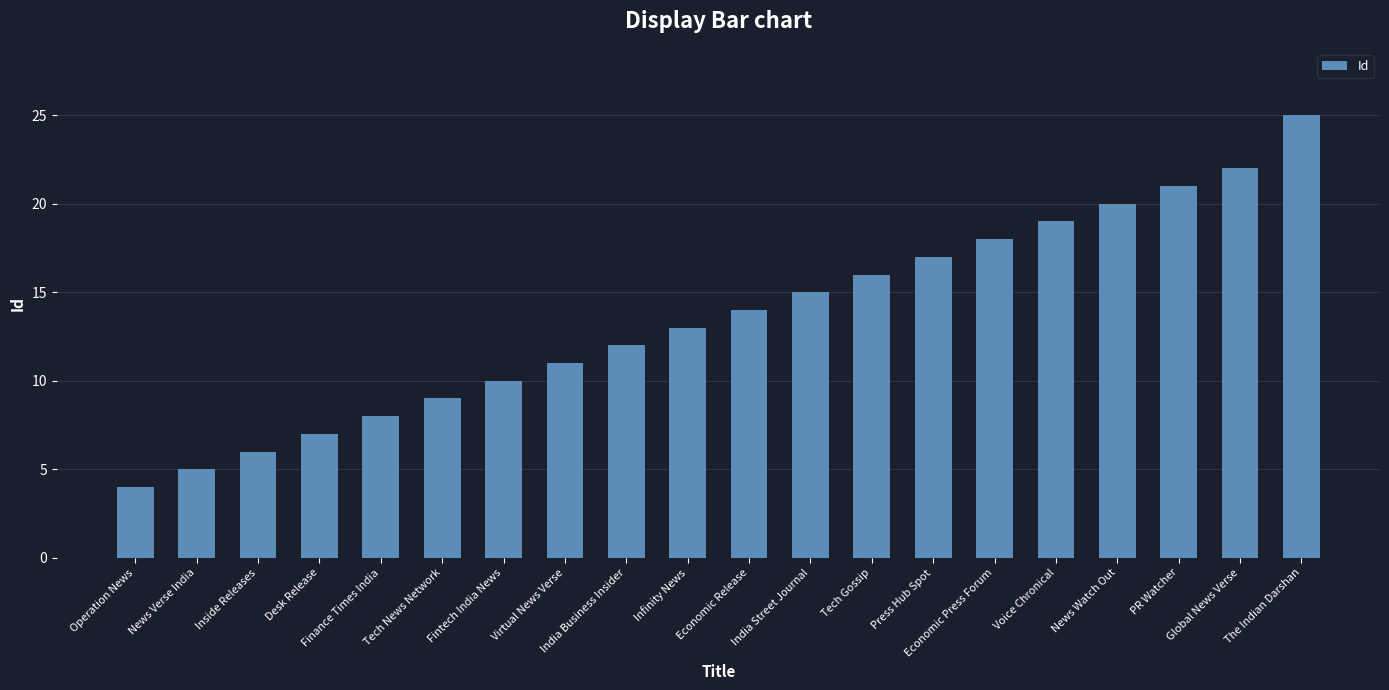

The chart shows a value of 19 at Voice Chronical. True or false?

True